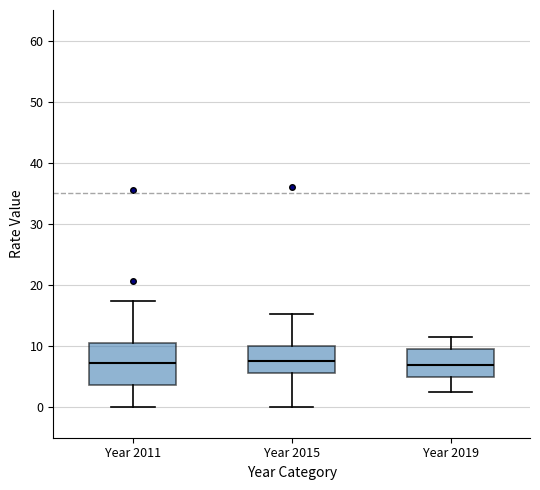

Reading left to right, read every box against the y-axis: the position of its median line, the range the box covers, and the ends of its whiskers. The values are not printed on the chart, so give them approximately, as read against the axis.

Year 2011: median 7, box 4 to 10, whiskers 0 to 17
Year 2015: median 8, box 6 to 10, whiskers 0 to 15
Year 2019: median 7, box 5 to 10, whiskers 2 to 12